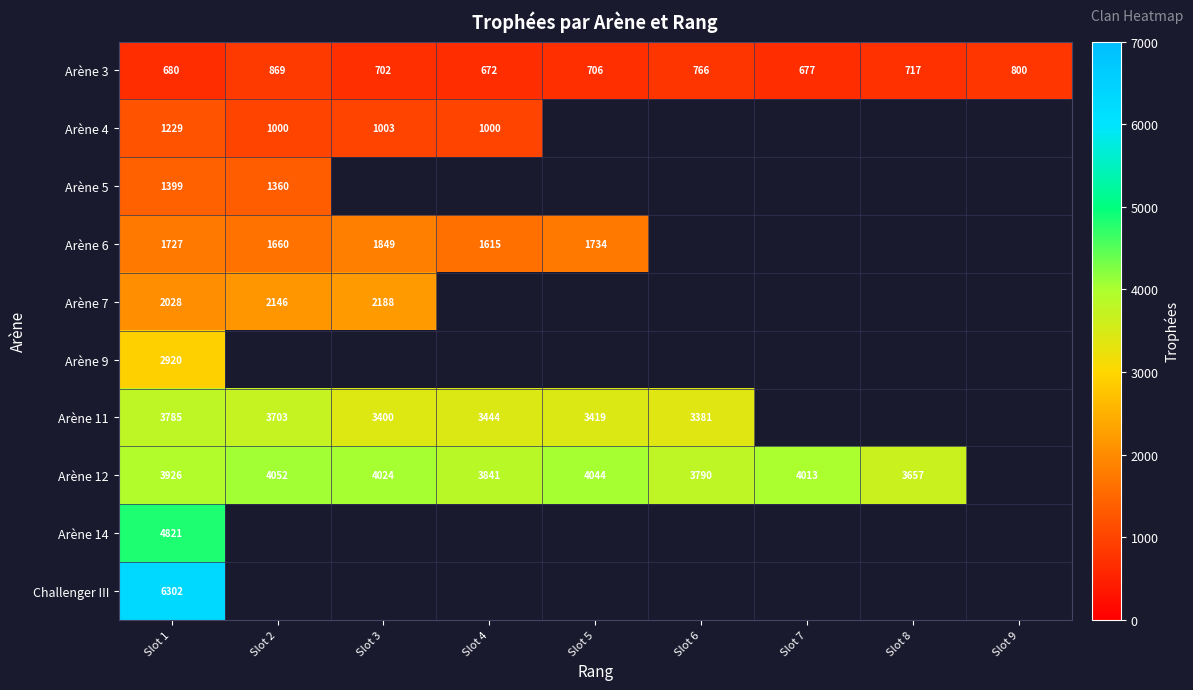

Which category has the lowest value in the Arène 3 series?

Slot 4